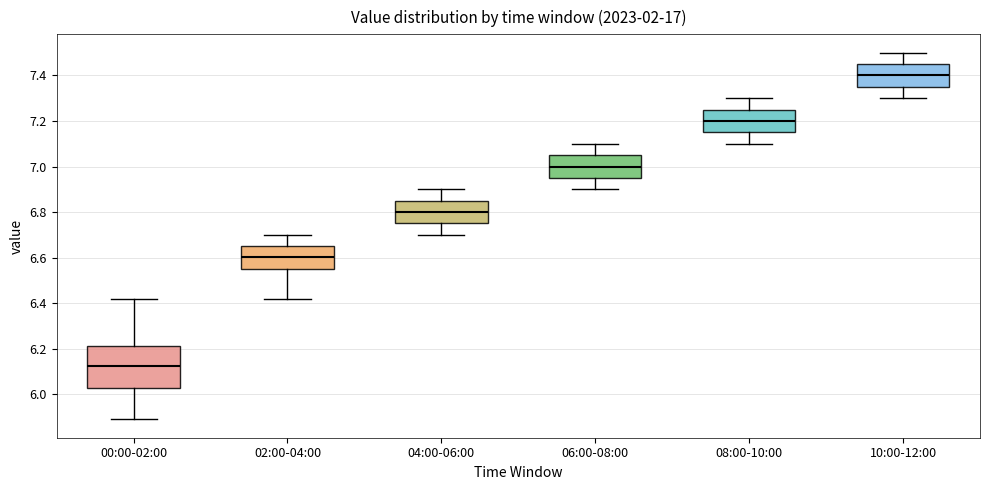

Which box has the highest median line?

10:00-12:00